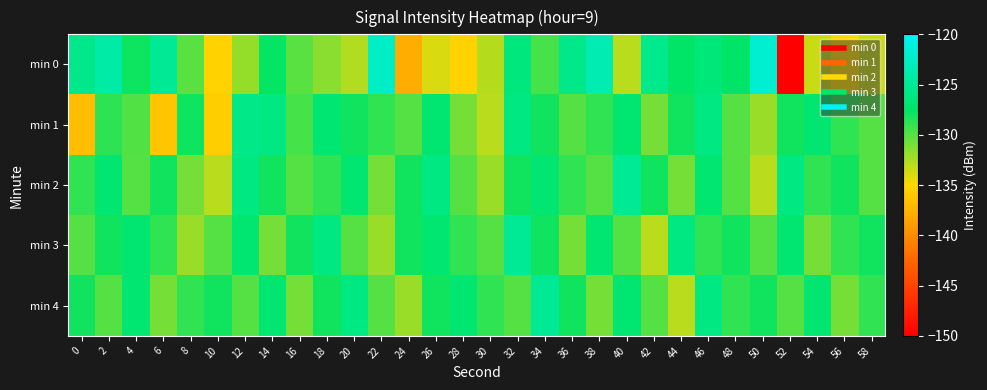

Which series has the widest spread of values?

min 0